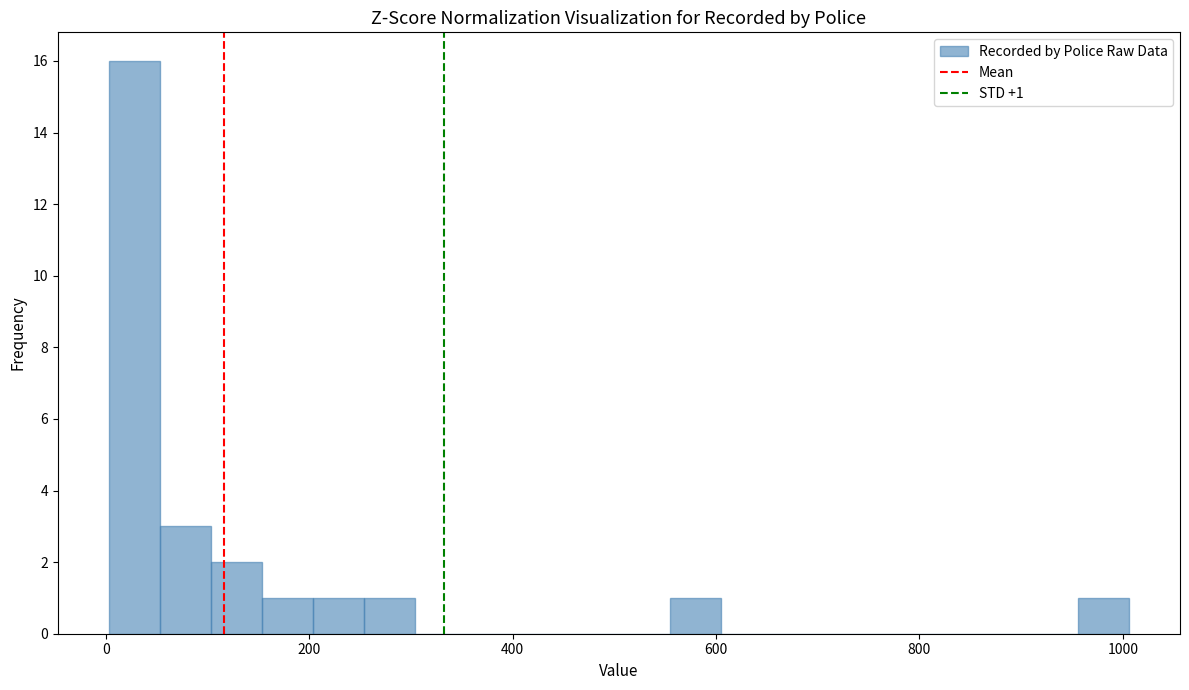

Around what value on the x-axis is the tallest bar? Give the approximate position of its centre, as read against the axis.

20